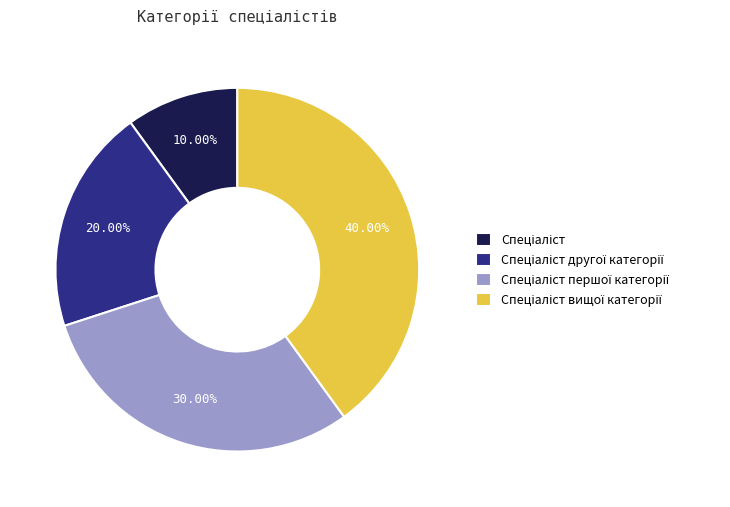

Does any single category account for the majority?

No